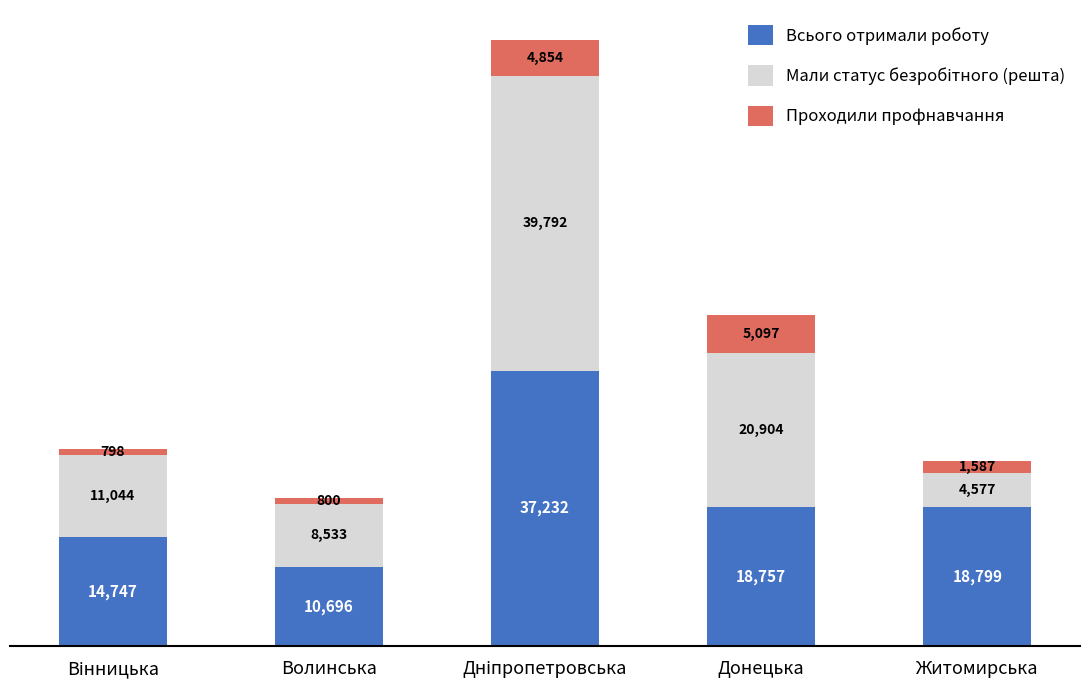

At which label does Всього отримали роботу reach its minimum?

Волинська